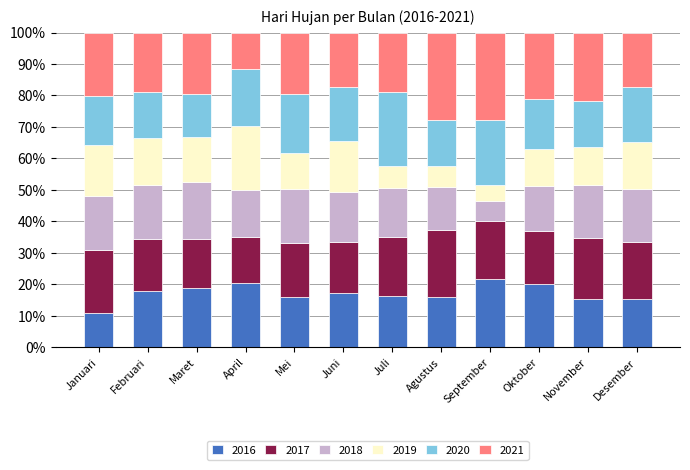

The value of 2016 at Februari is 10.4. True or false?

False